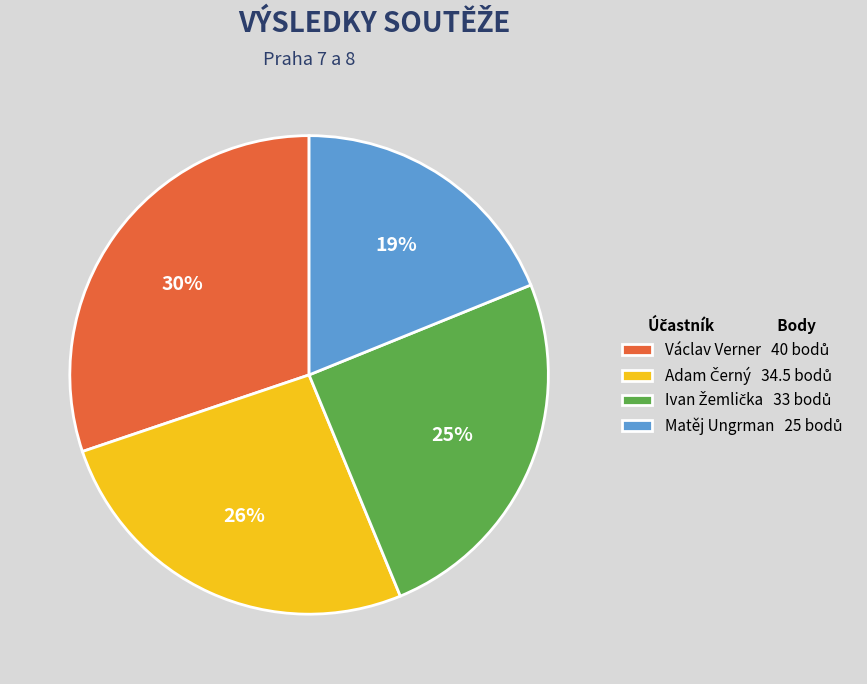

To the nearest percent, what is the average slice percentage?

25%